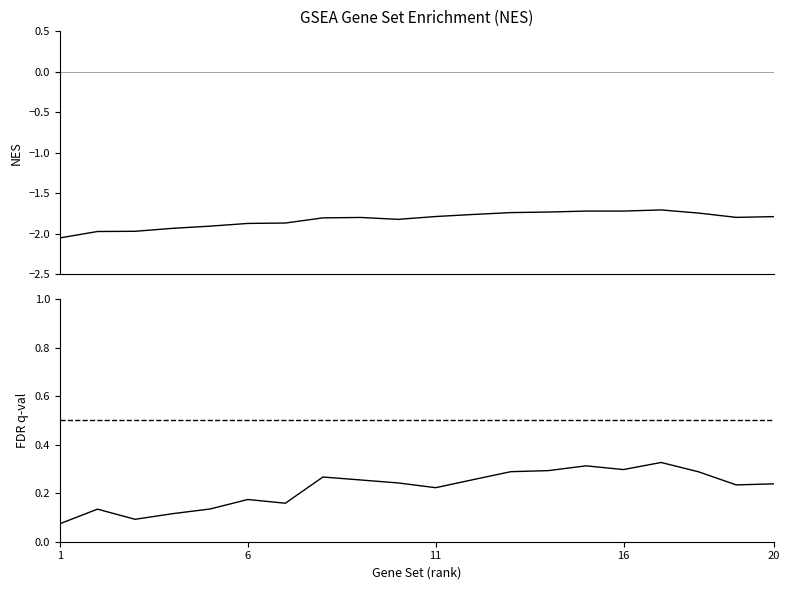

What is the maximum value shown in the chart?

0.3